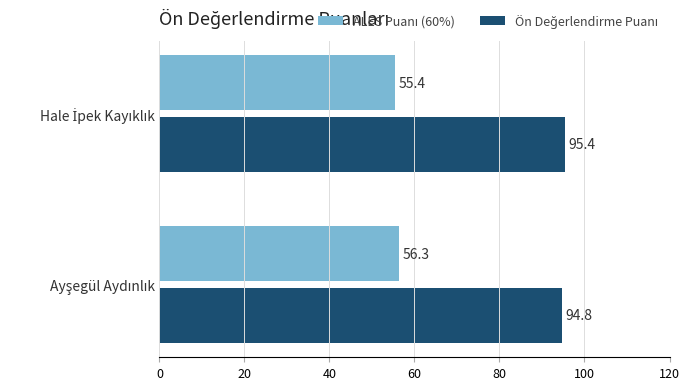

How many categories are shown in the chart?

2